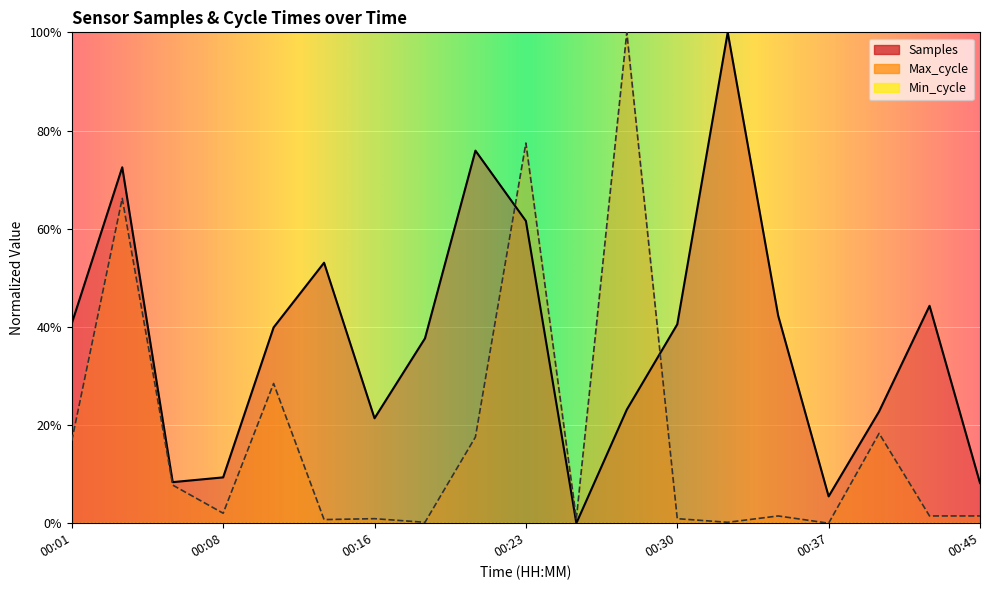

What is the sum of all Samples values?

7.1